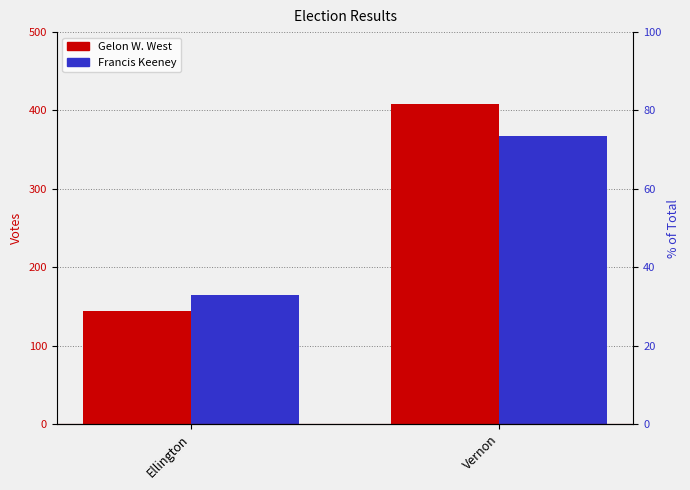

What is the value of the Gelon W. West bar at the 1st from the left?

144